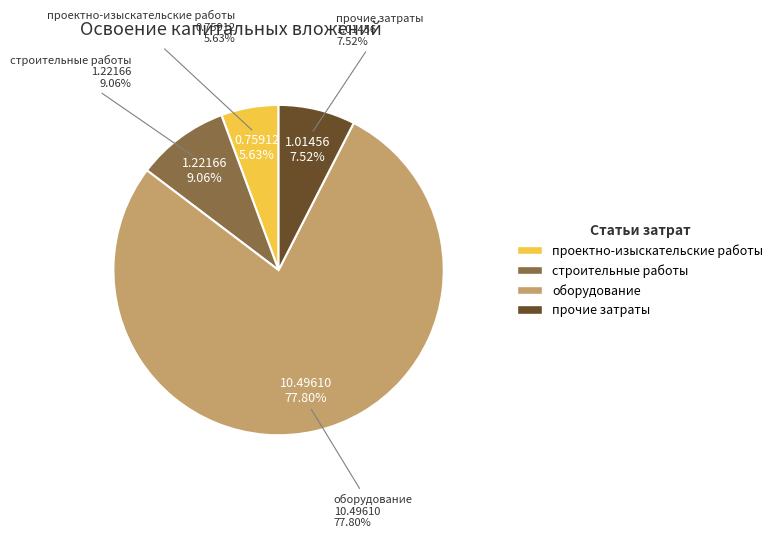

How much of the chart is everything except оборудование?

22.2%